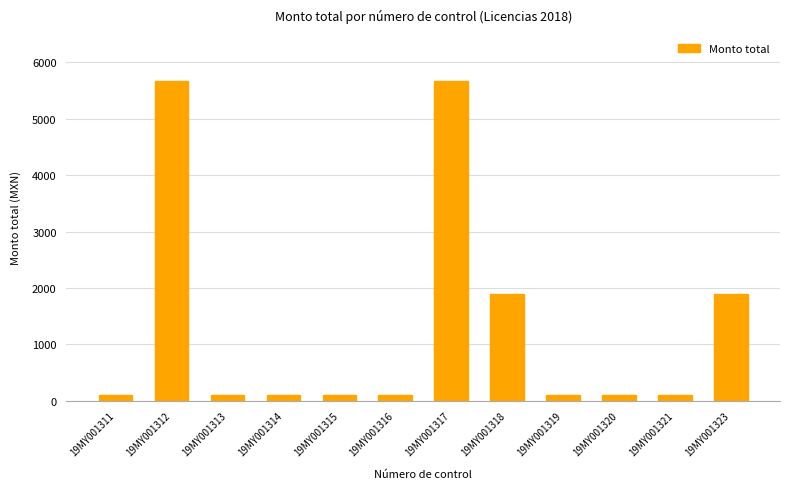

Count the values in the range 101 to 1886.

10